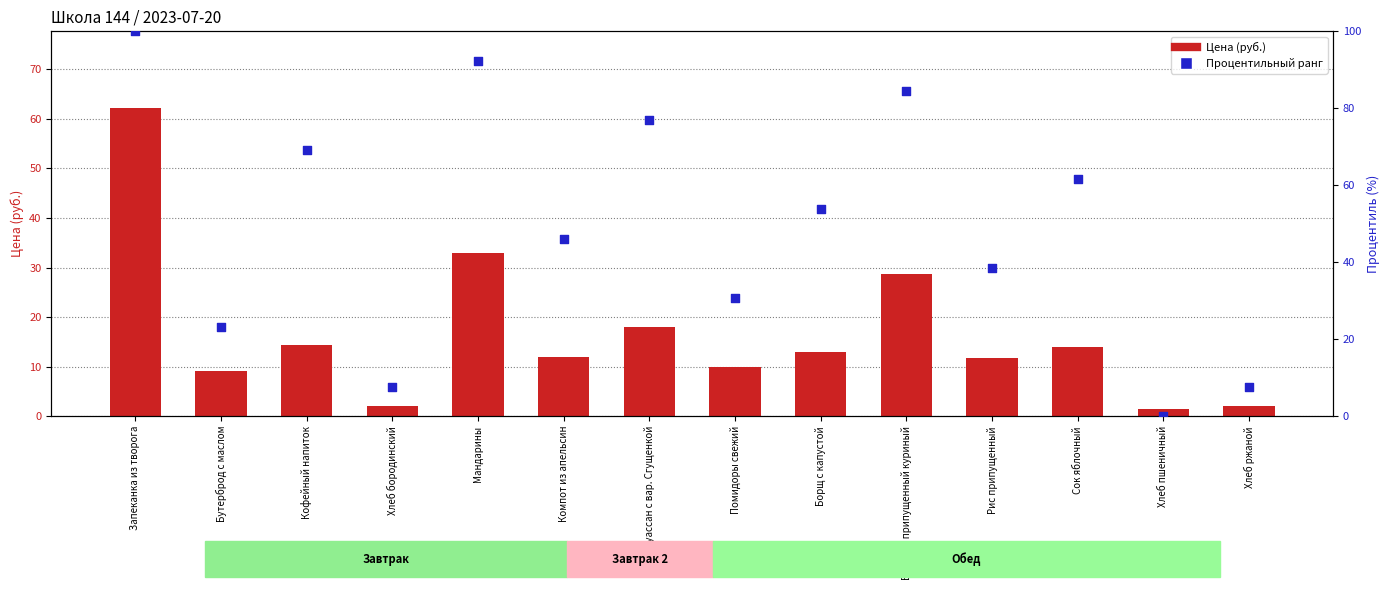

What are all the series names shown in the legend?

Цена (руб.), Процентильный ранг